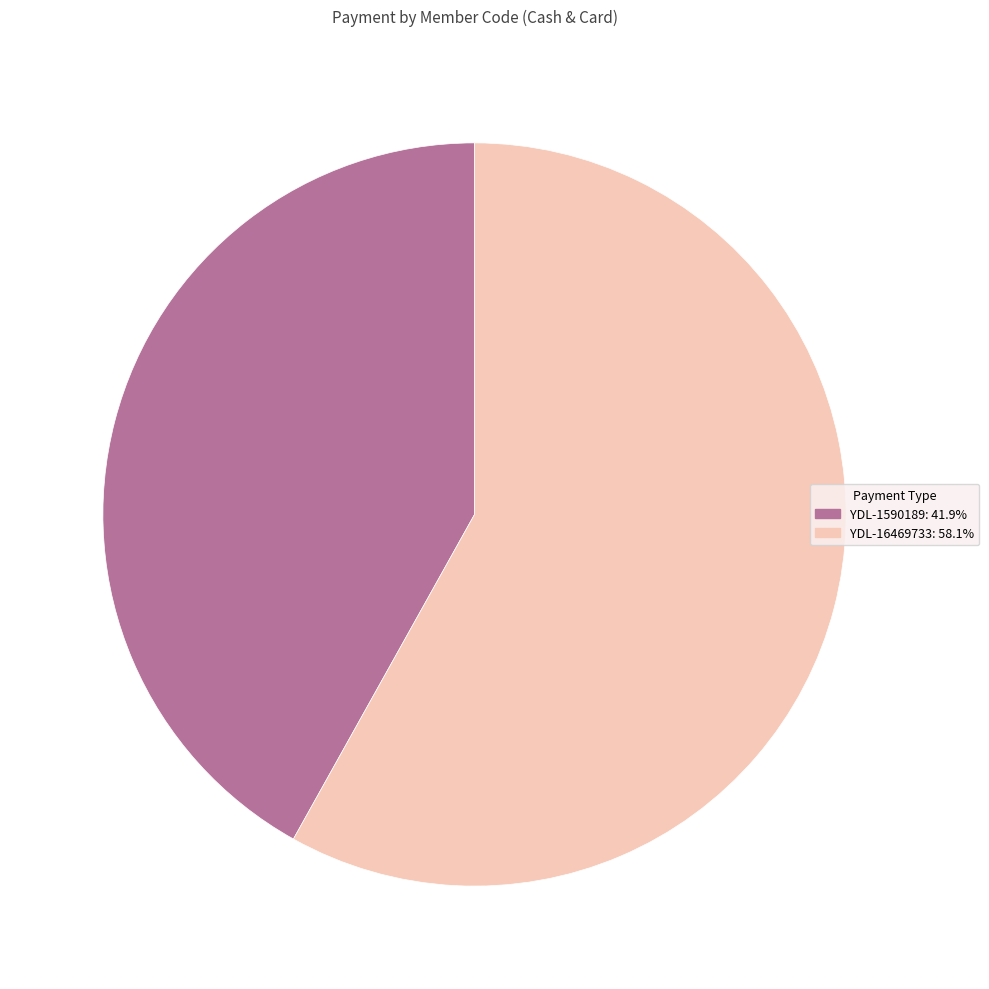

Between YDL-1590189 and YDL-16469733, which is larger?

YDL-16469733